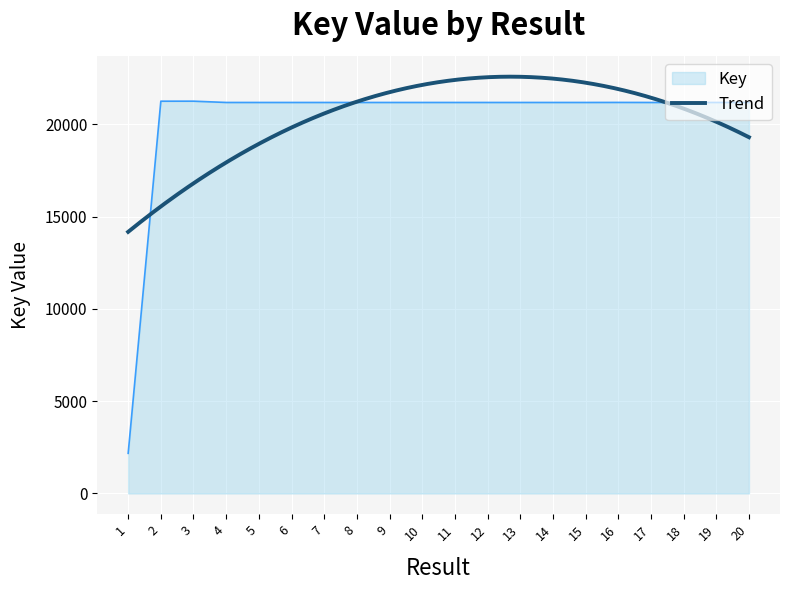

Reading left to right, list all the values displayed in this chart.

1=2174.1	2=21247.8	3=21248.9	4=21178.7	5=21178.5	6=21178.5	7=21178.6	8=21178.5	9=21178.5	10=21178.5	11=21178.7	12=21178.5	13=21178.5	14=21178.7	15=21178.6	16=21181.2	17=21178.6	18=21178.6	19=21178.6	20=21178.6